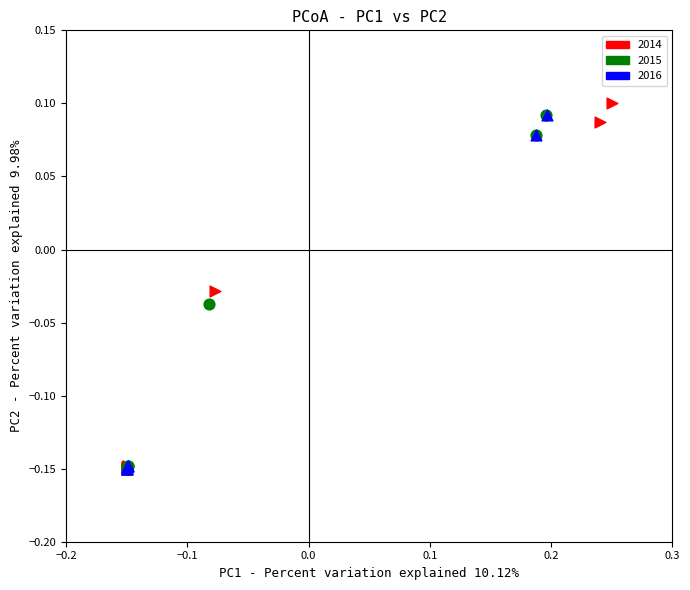

Which series contains the highest Y value?

2014